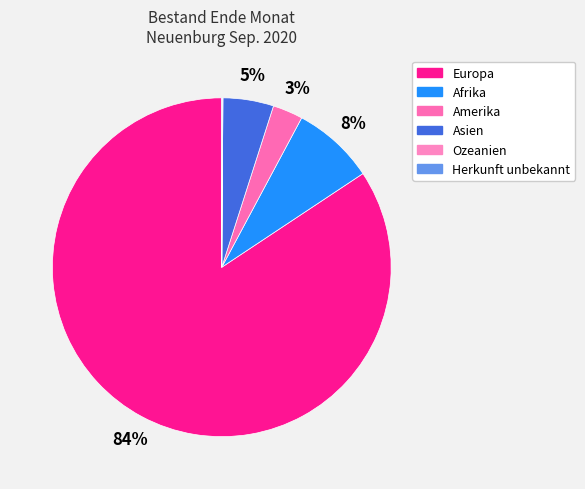

What is the change in value from Europa to Ozeanien?

-37893